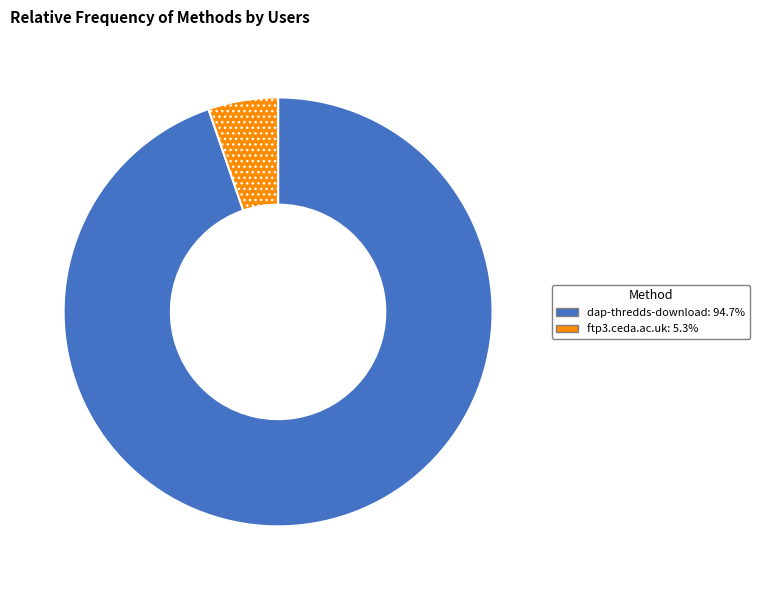

Which category has the biggest portion of the pie?

dap-thredds-download